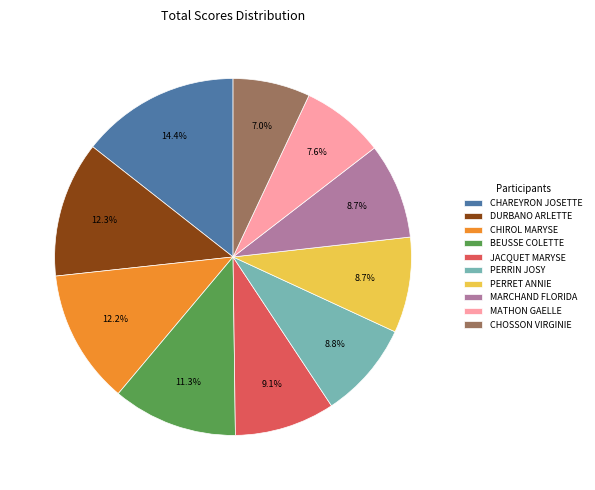

Which category has the biggest portion of the pie?

CHAREYRON JOSETTE